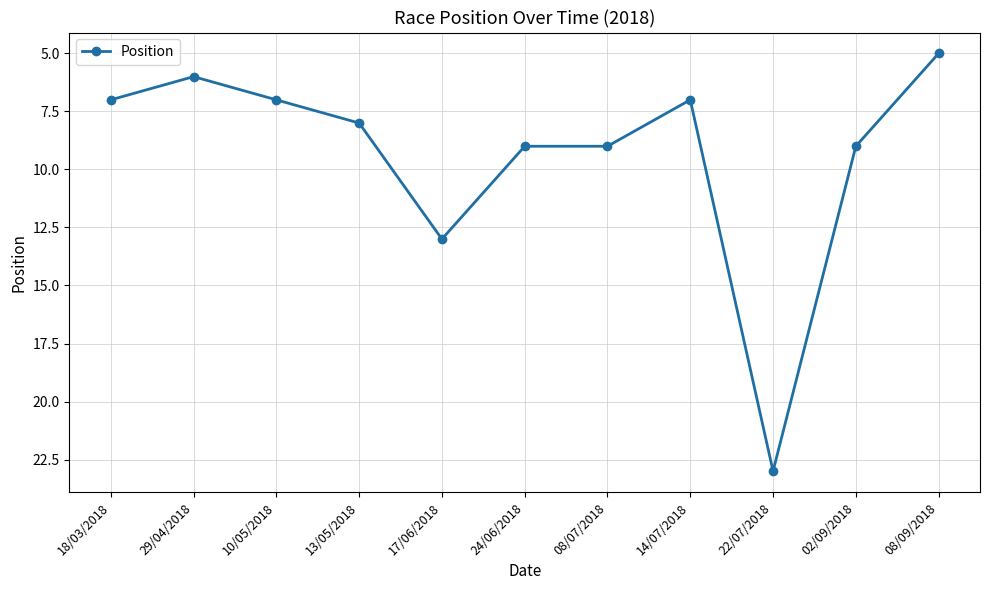

What is the average value?

9